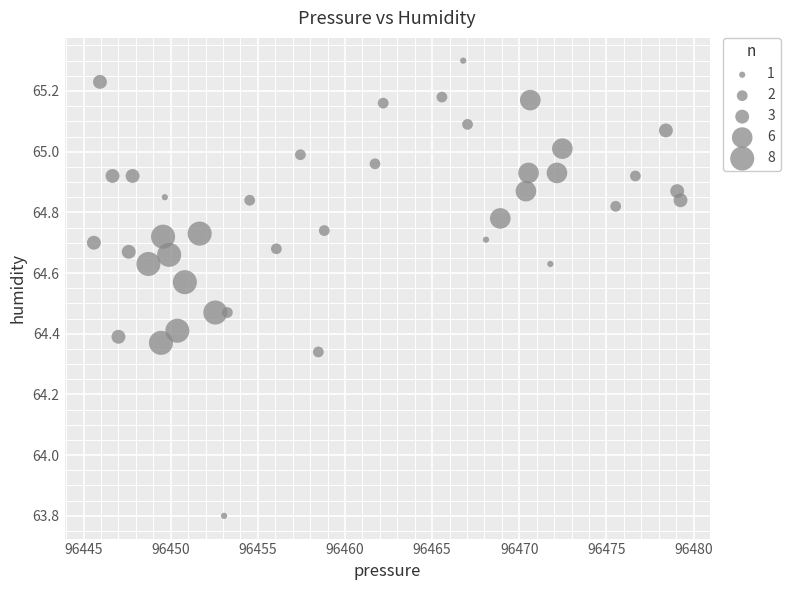

What is the range of X values (max minus min)?

33.7